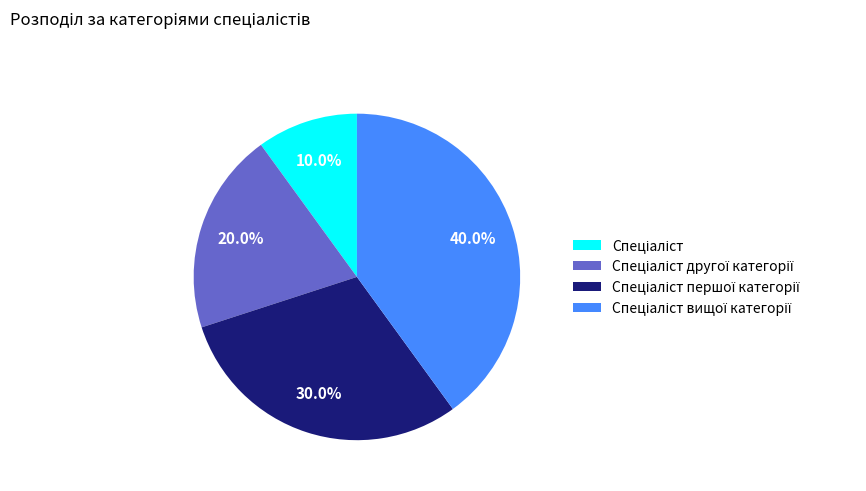

Is there a majority slice in this chart?

No